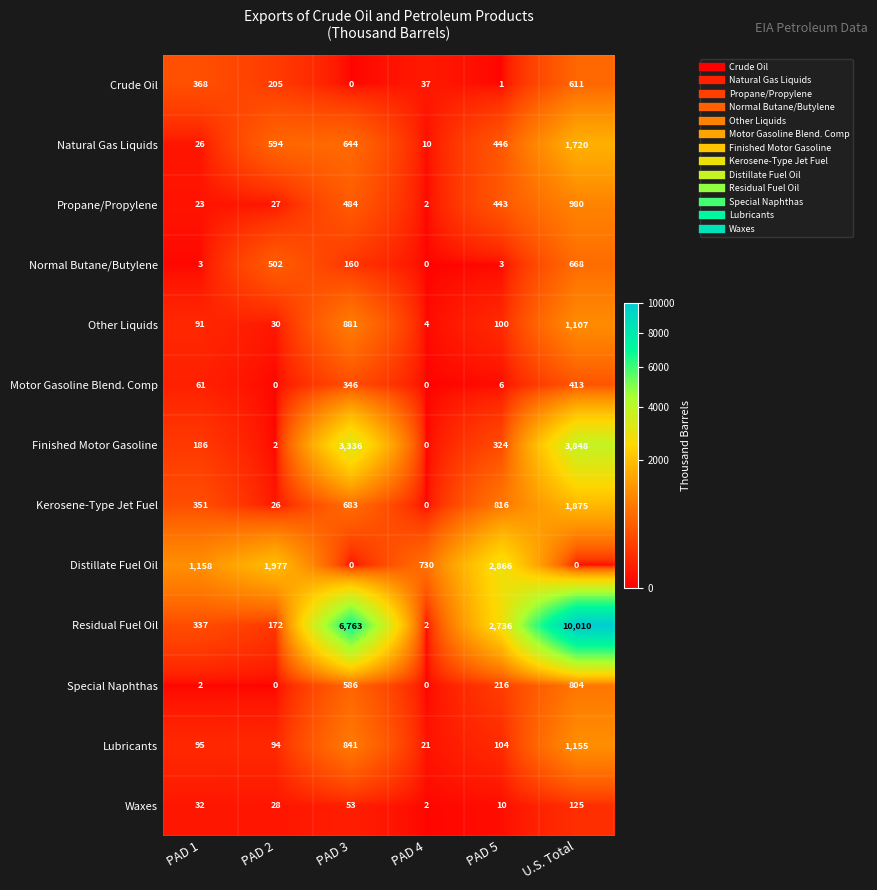

Which label corresponds to the largest value in the chart?

U.S. Total